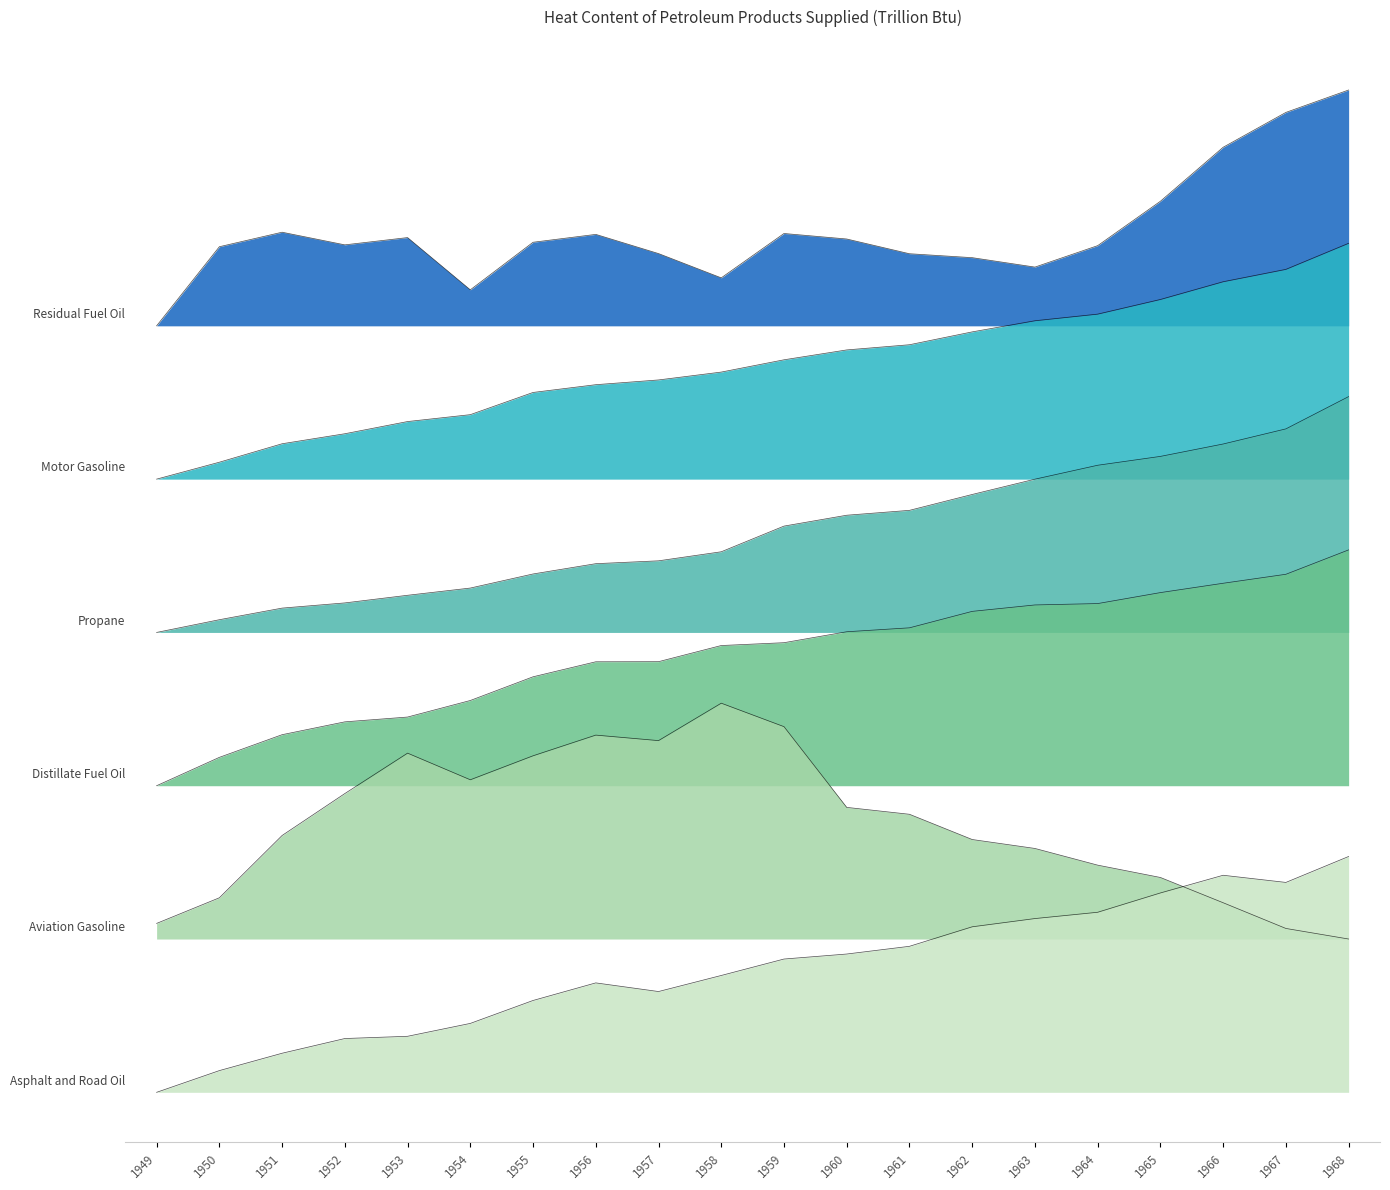

Reading left to right, transcribe all the data shown in this chart.

Asphalt and Road Oil: 0.0	0.1	0.2	0.2	0.2	0.3	0.4	0.5	0.4	0.5	0.6	0.6	0.6	0.7	0.7	0.8	0.8	0.9	0.9	1.0
Aviation Gasoline: 0.7	0.8	1.1	1.3	1.4	1.3	1.4	1.5	1.5	1.6	1.6	1.2	1.2	1.1	1.0	1.0	0.9	0.8	0.7	0.7
Distillate Fuel Oil: 1.3	1.4	1.5	1.6	1.6	1.7	1.8	1.8	1.8	1.9	1.9	2.0	2.0	2.0	2.1	2.1	2.1	2.2	2.2	2.3
Propane: 2.0	2.0	2.1	2.1	2.1	2.1	2.2	2.2	2.3	2.3	2.4	2.4	2.5	2.5	2.6	2.7	2.7	2.7	2.8	3.0
Motor Gasoline: 2.6	2.7	2.8	2.8	2.8	2.9	3.0	3.0	3.0	3.1	3.1	3.1	3.2	3.2	3.3	3.3	3.4	3.4	3.5	3.6
Residual Fuel Oil: 3.2	3.6	3.6	3.6	3.6	3.4	3.6	3.6	3.6	3.5	3.6	3.6	3.6	3.5	3.5	3.6	3.8	4.0	4.2	4.2